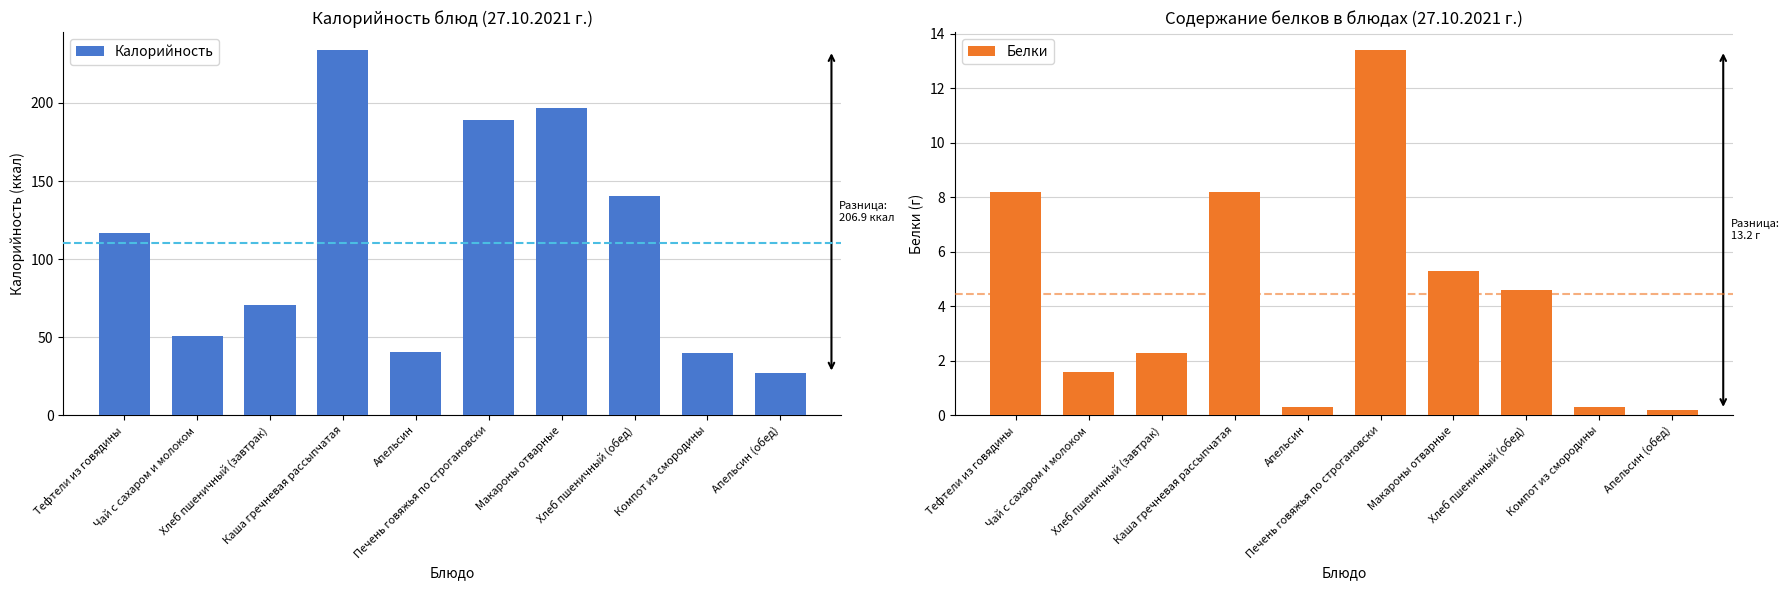

Which series has the widest spread of values?

Калорийность